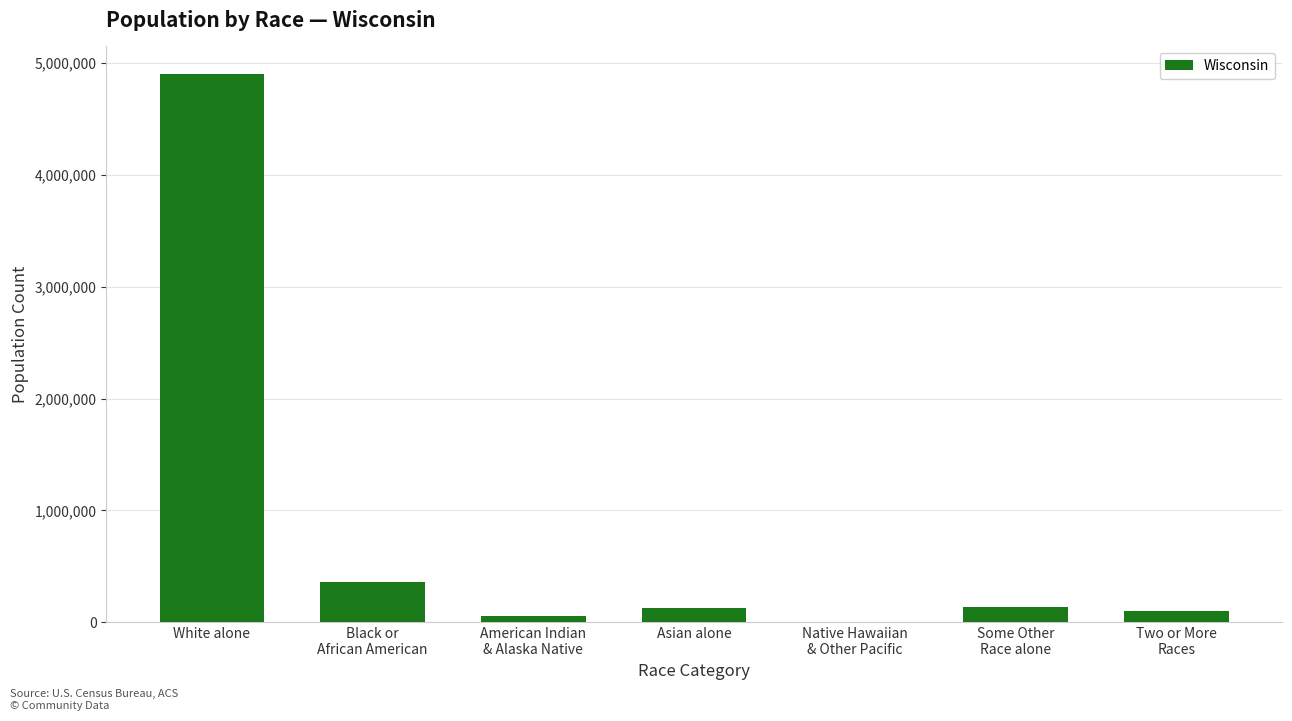

What is the sum of all values?

5686986